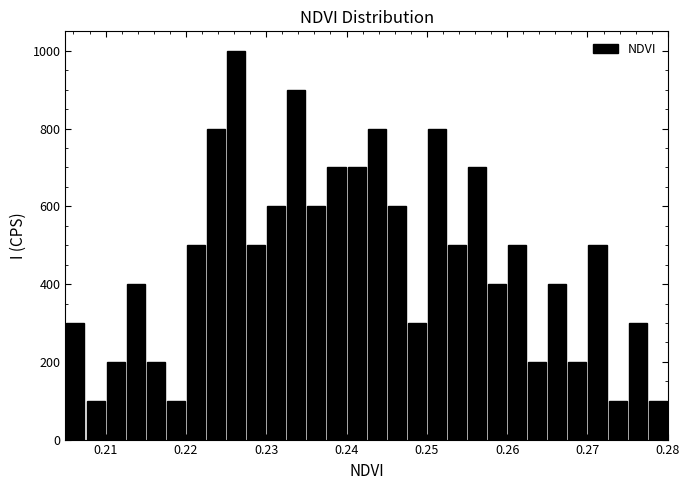

Around what value on the x-axis is the tallest bar? Give the approximate position of its centre, as read against the axis.

0.226